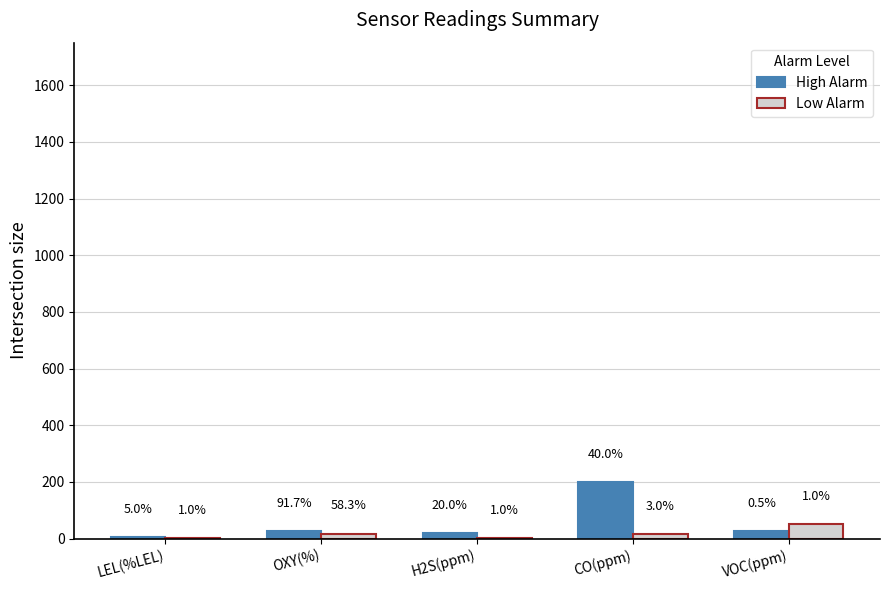

Reading left to right, transcribe all the data shown in this chart.

High Alarm: 5.0	27.5	20.0	200.0	25.0
Low Alarm: 1.0	17.5	1.0	15.0	51.0